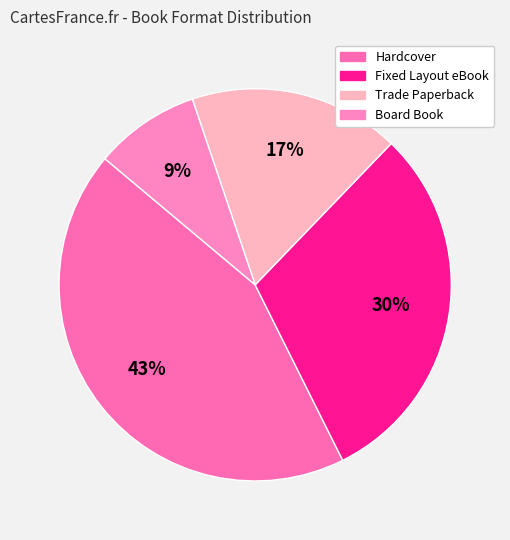

How many slices are in this pie chart?

4